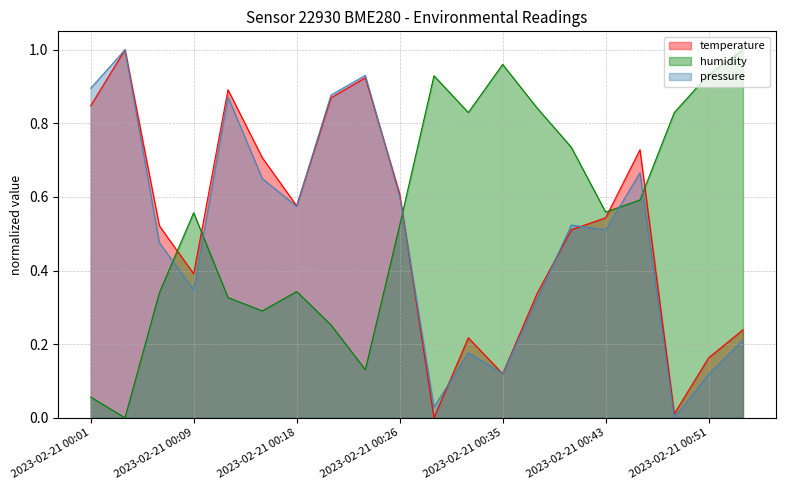

Which series has the largest range (max minus min)?

temperature